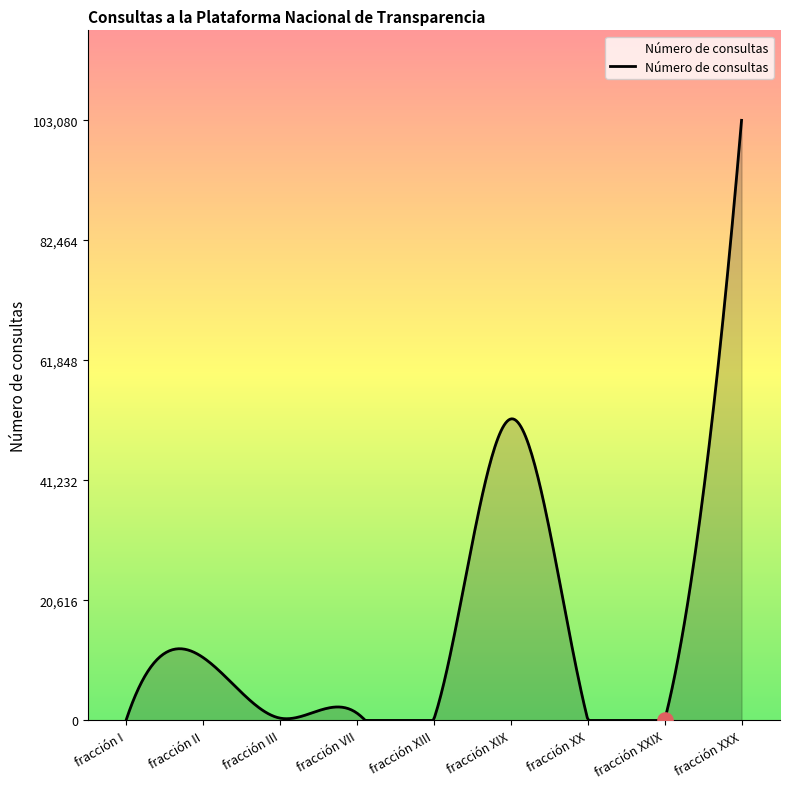

What is the change in value from fracción II to fracción XXX?

+92279